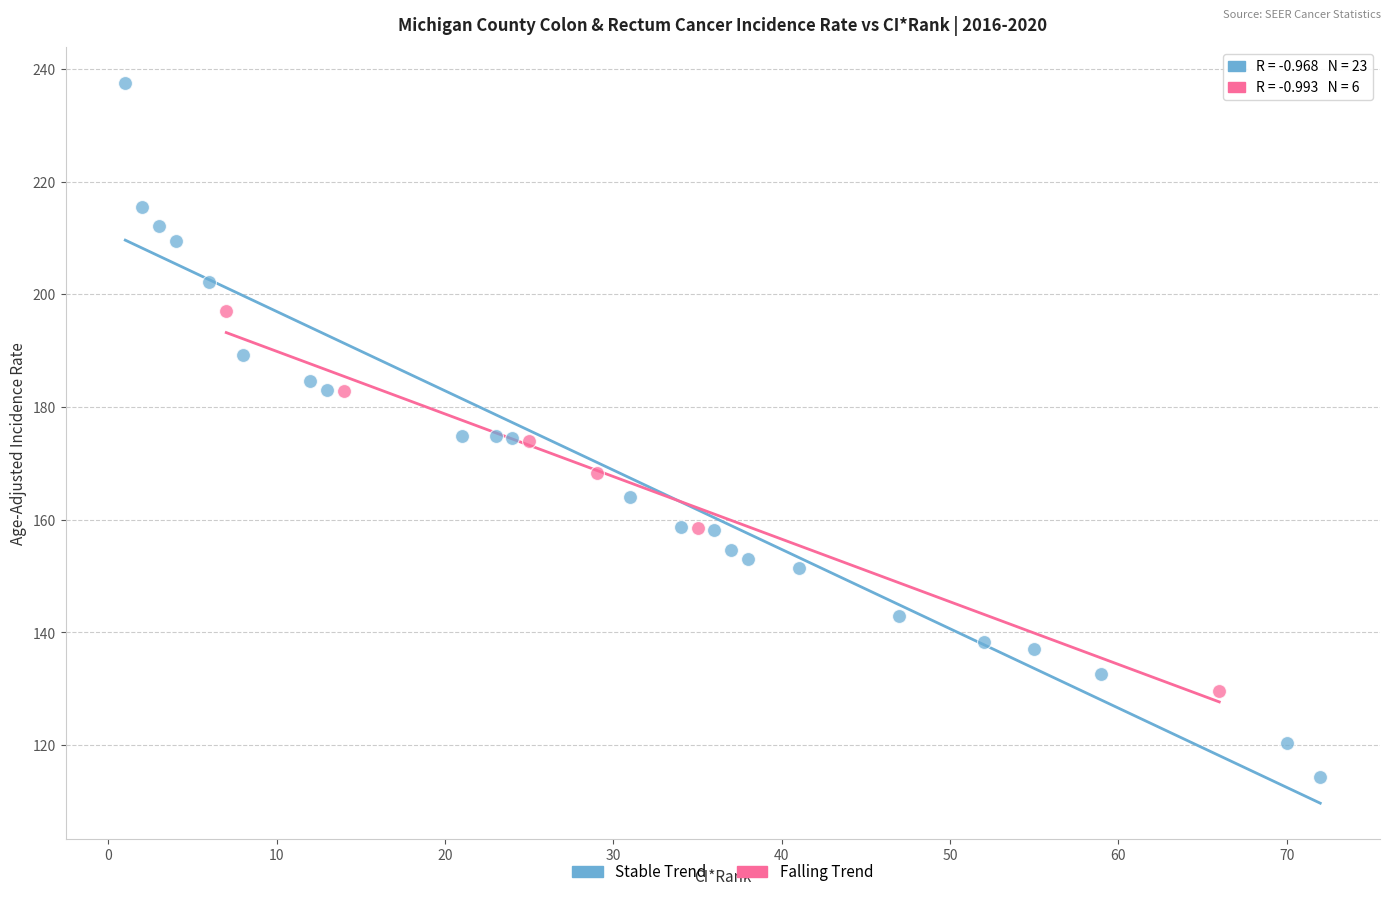

Which series has the widest spread of Y values?

Stable Trend